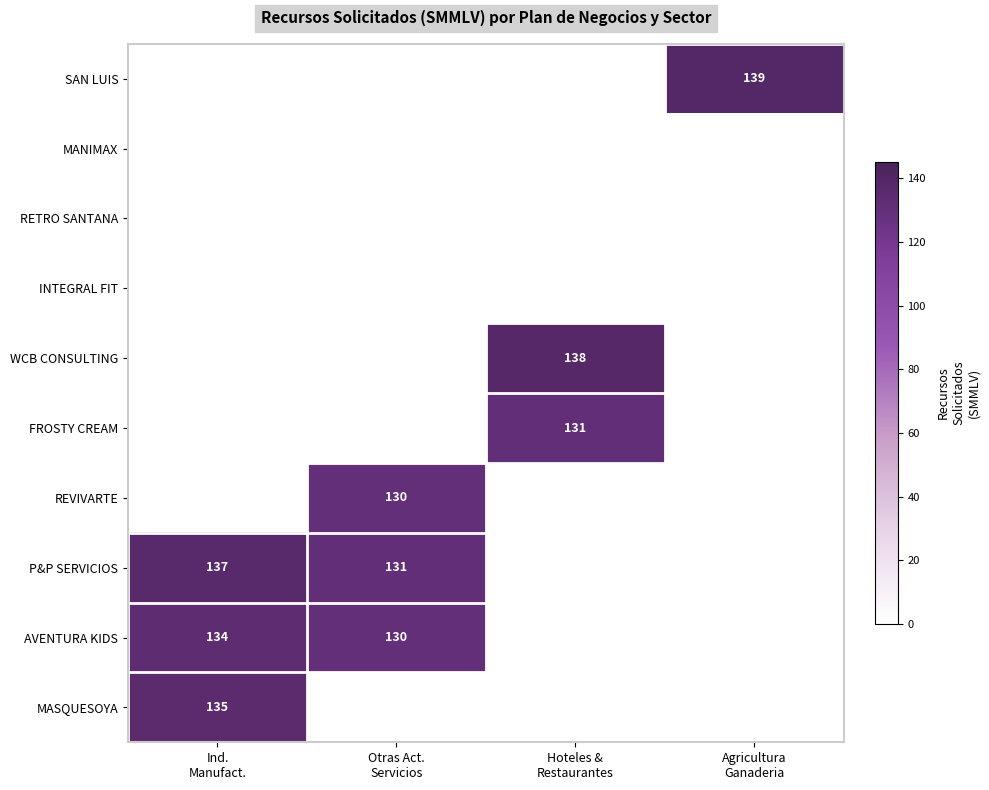

List the series in order of their peak value, lowest first.

INTEGRAL FIT, RETRO SANTANA, MANIMAX, REVIVARTE, FROSTY CREAM, AVENTURA KIDS, MASQUESOYA, P&P SERVICIOS, WCB CONSULTING, SAN LUIS